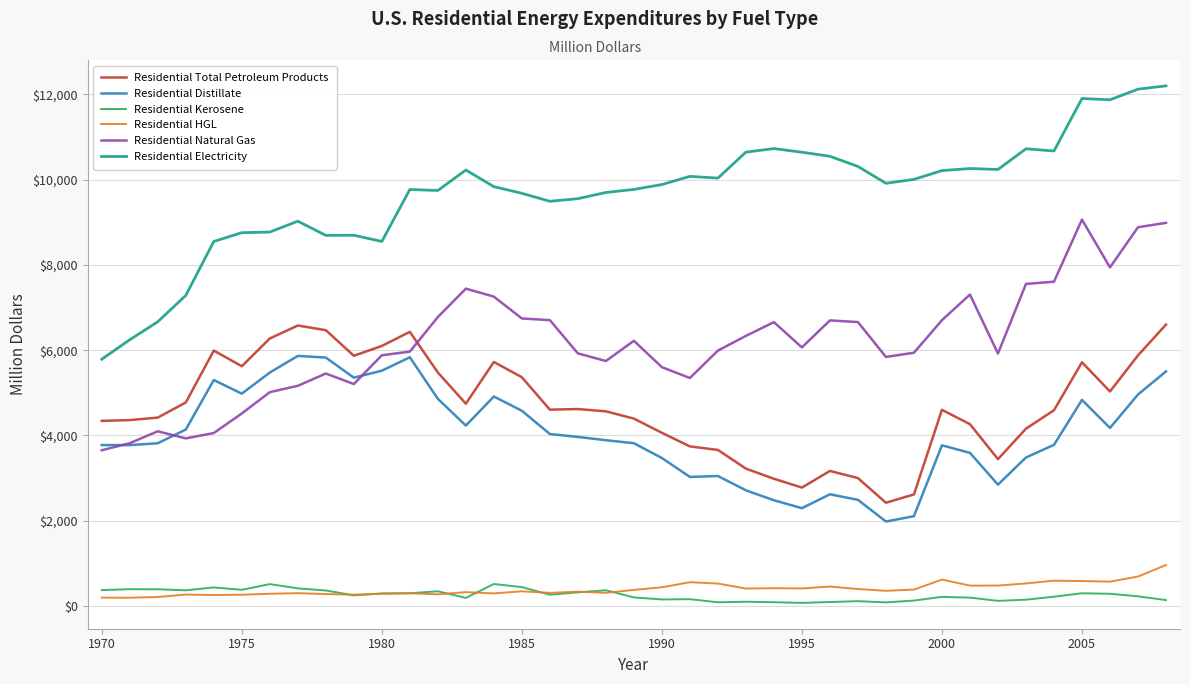

What is the greatest value displayed?

12202.9